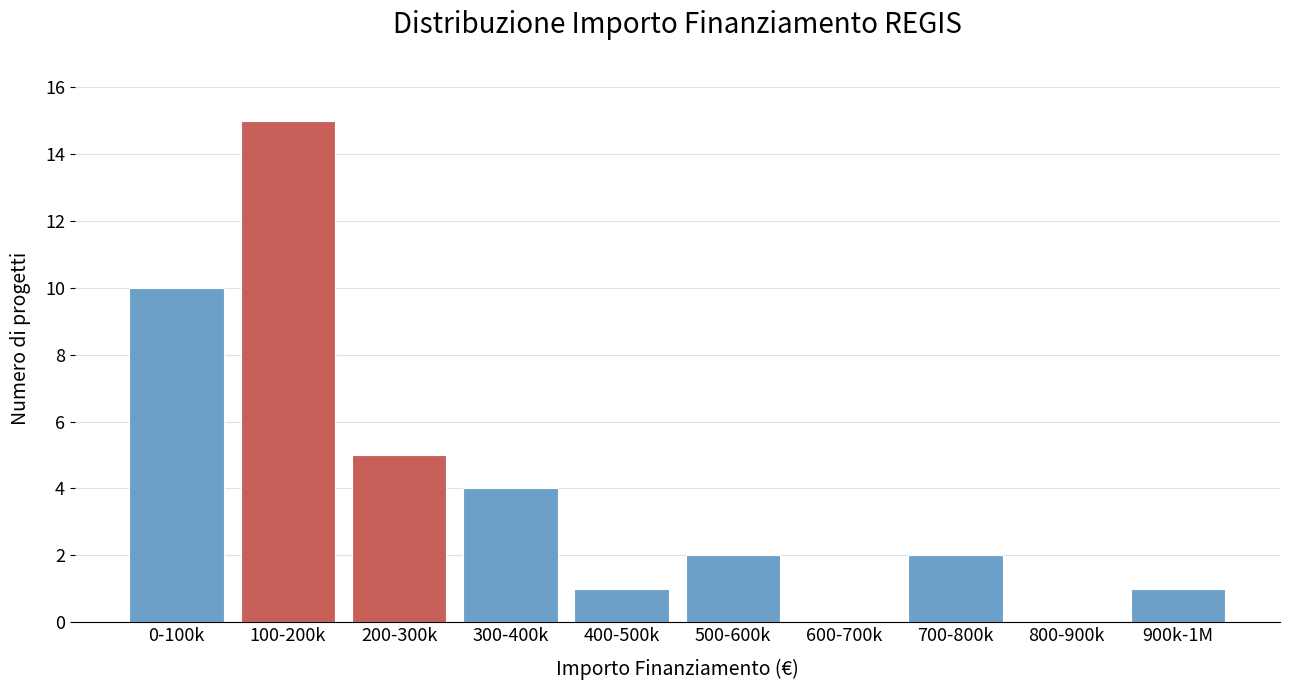

Reading right to left, what are all the values shown in this chart?

900k-1M=1	800-900k=0	700-800k=2	600-700k=0	500-600k=2	400-500k=1	300-400k=4	200-300k=5	100-200k=15	0-100k=10